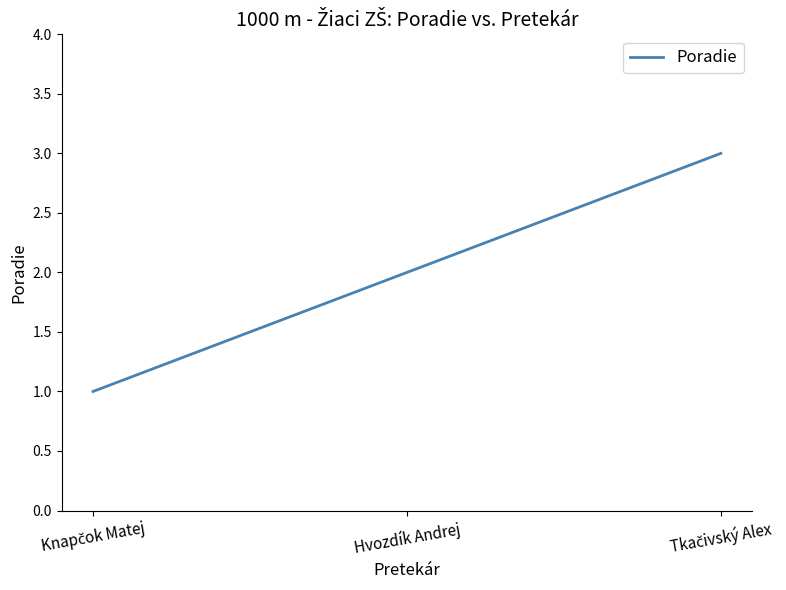

What is the maximum value shown in the chart?

3